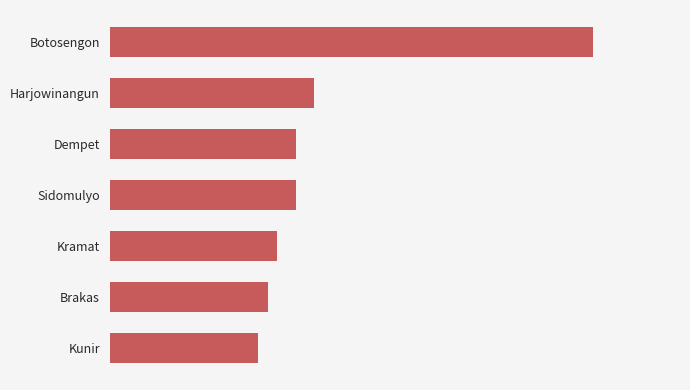

Does the chart contain any negative values?

No